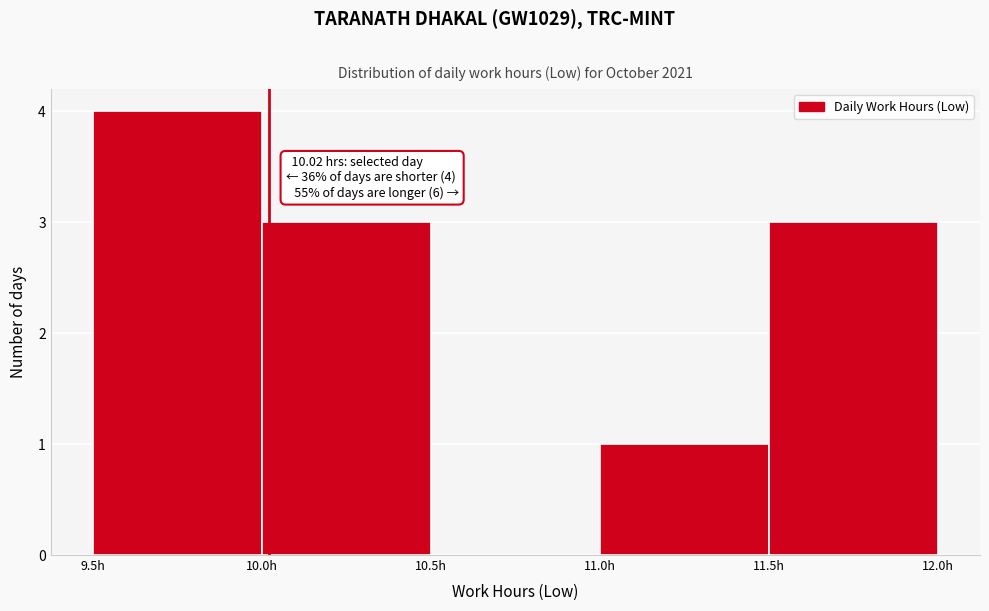

Over which range of the x-axis is the bar tallest?

9.5 to 10.0